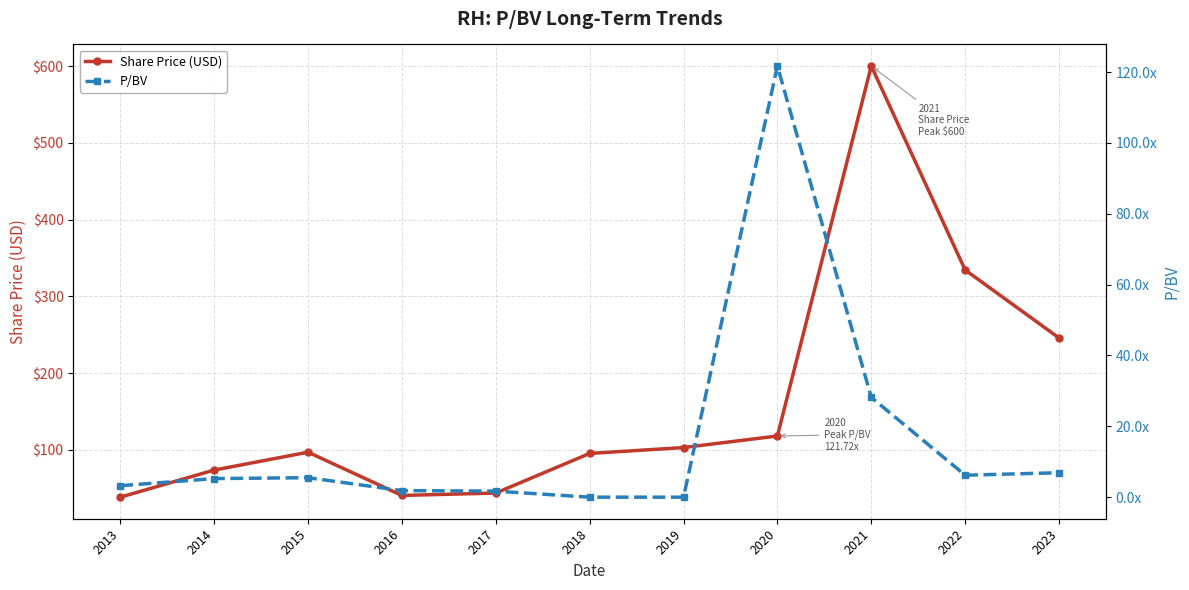

List the labels in order of P/BV value, smallest first.

2018, 2019, 2017, 2016, 2013, 2014, 2015, 2022, 2023, 2021, 2020